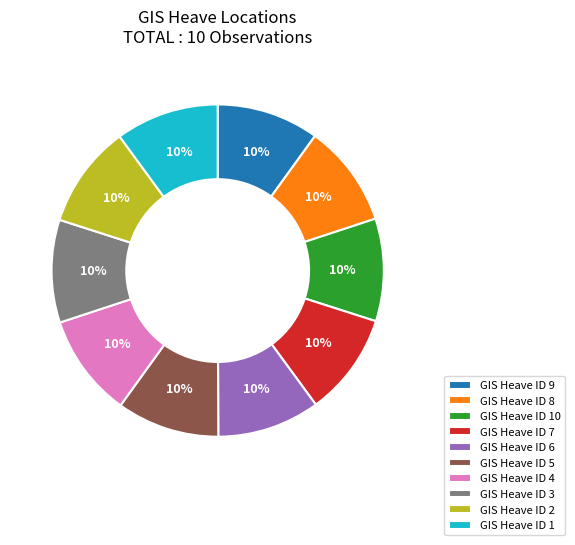

Does GIS Heave ID 9 represent more than half of the total?

No